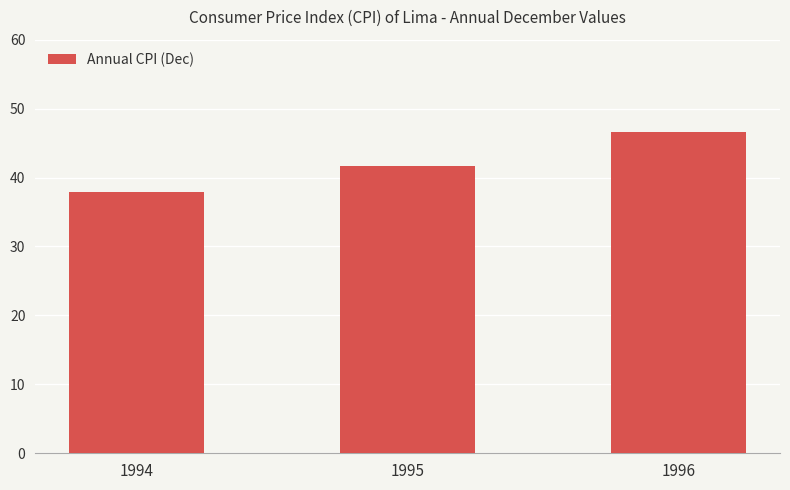

At which category does the chart reach its peak across all series?

1996